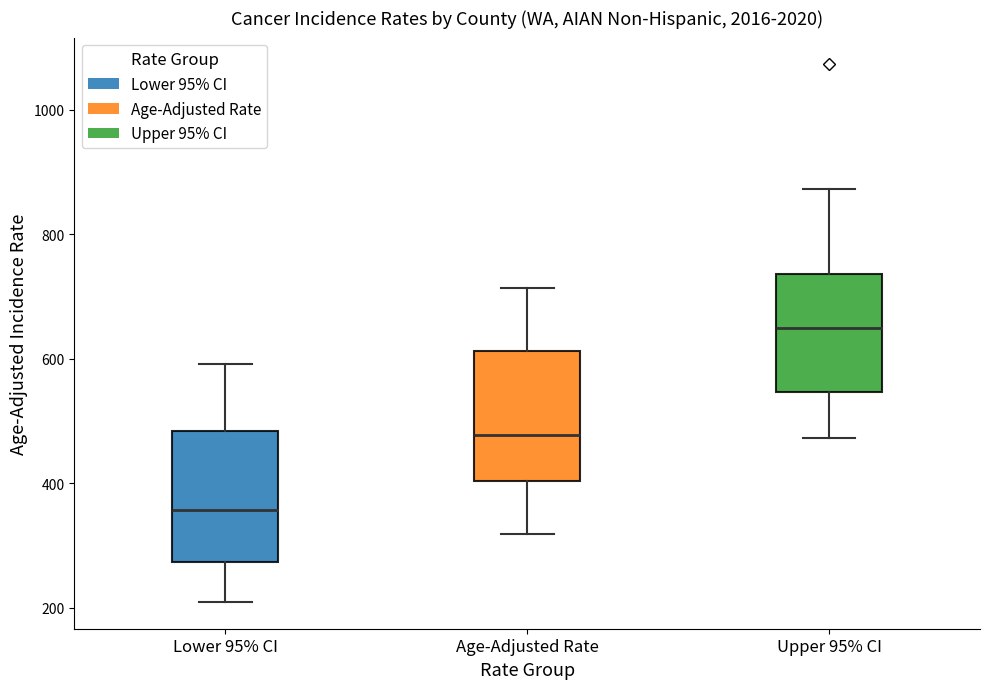

Which box's median line is the highest?

Upper 95% CI